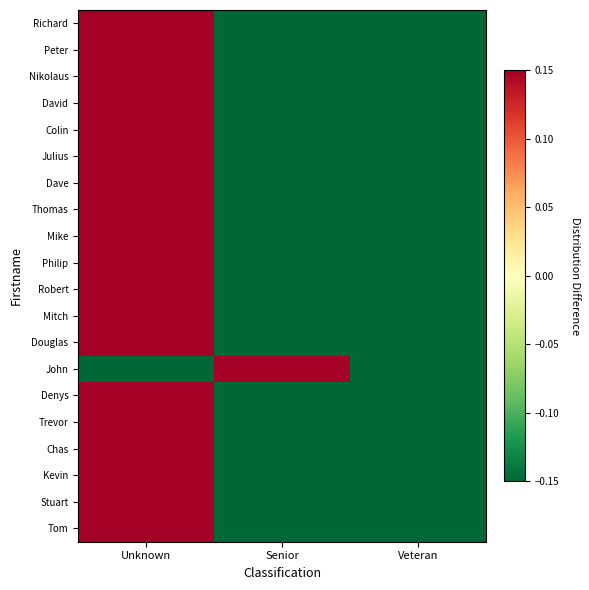

What is the maximum value shown in the chart?

0.7